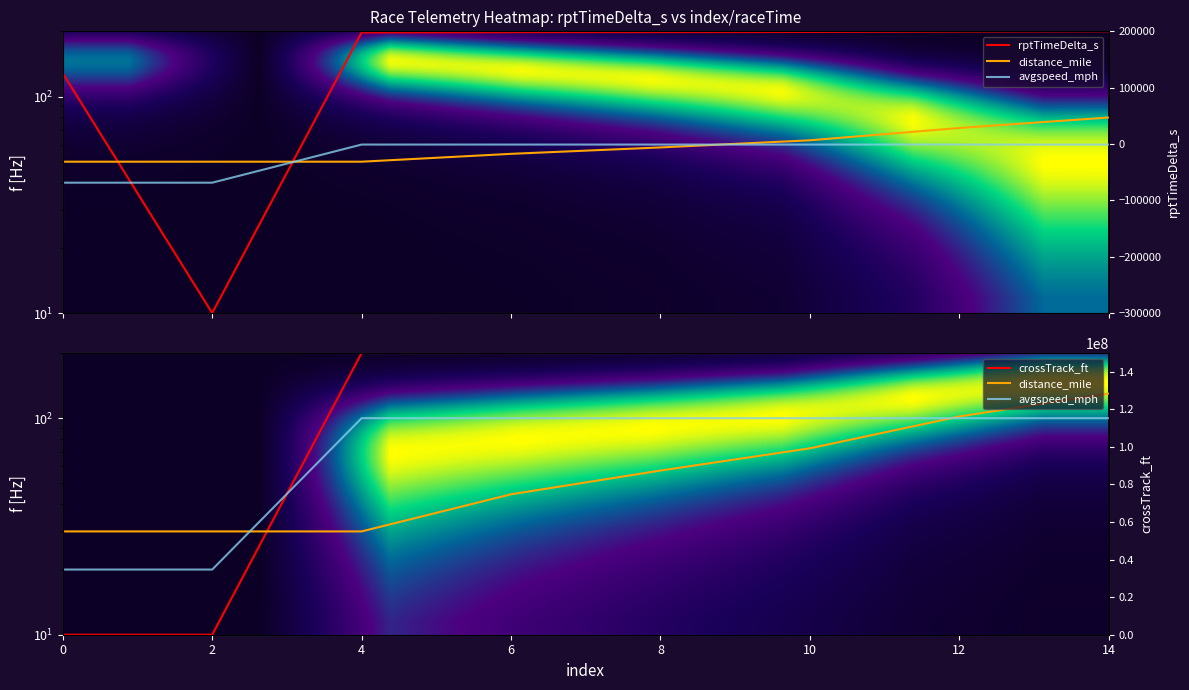

True or false: distance_mile has a value of 19.3 at 4.

False